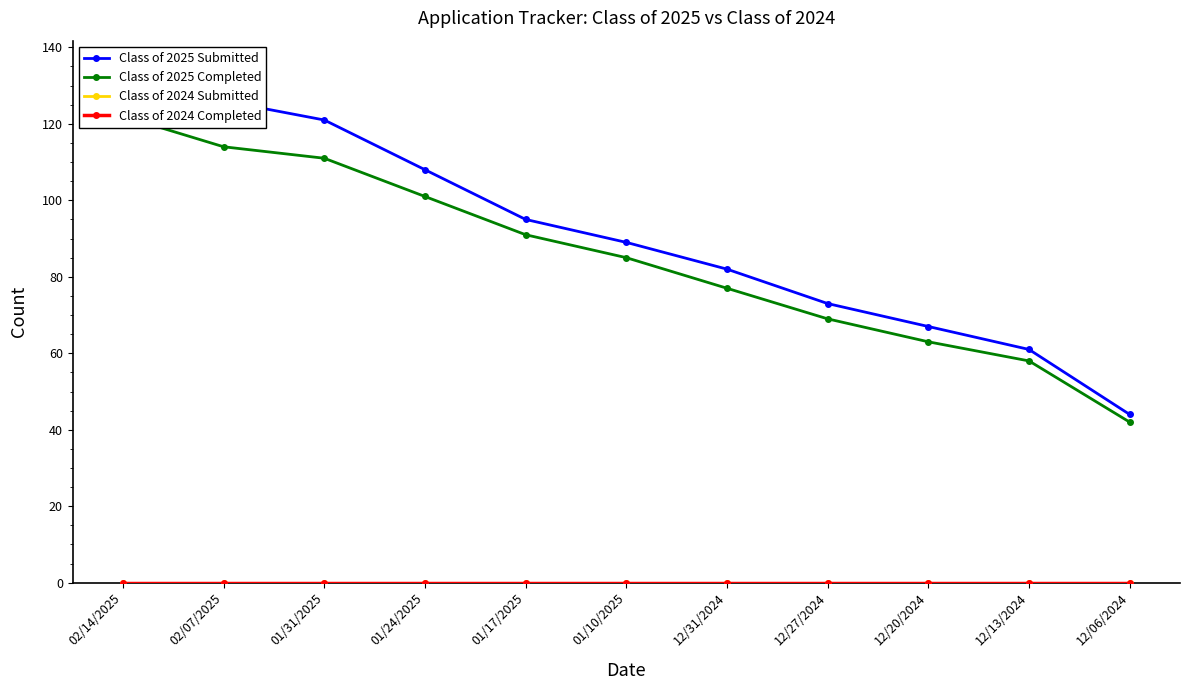

At which label is Class of 2024 Completed closest to 0?

02/14/2025